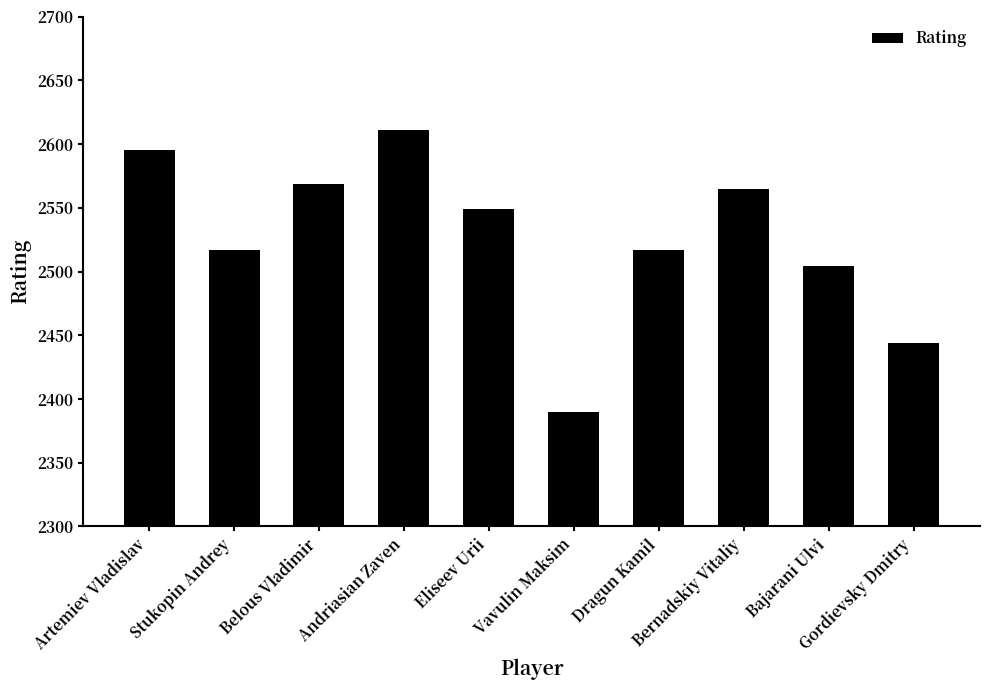

How many series are shown in this chart?

1